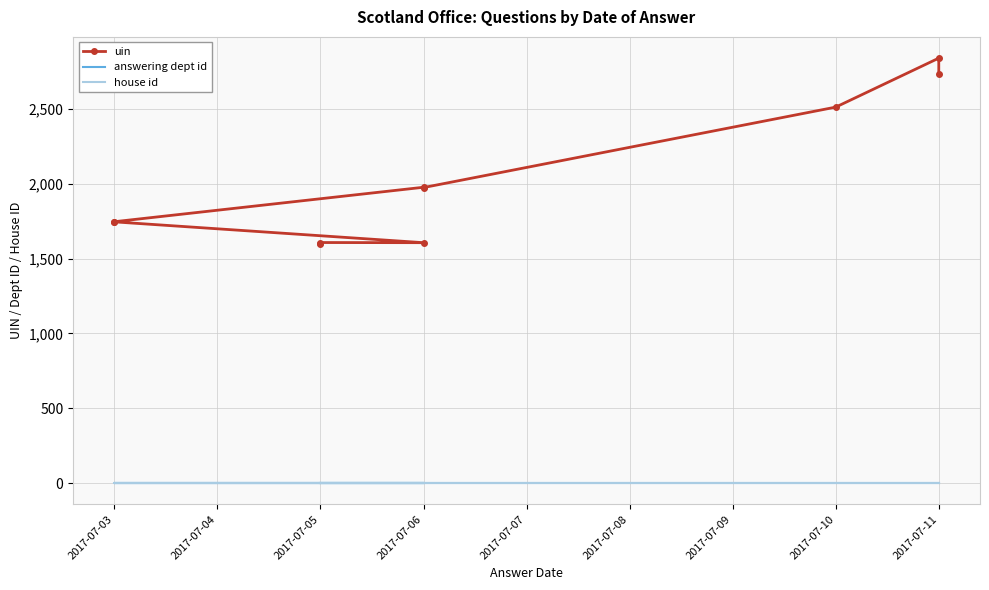

What is the maximum value for uin?

2838